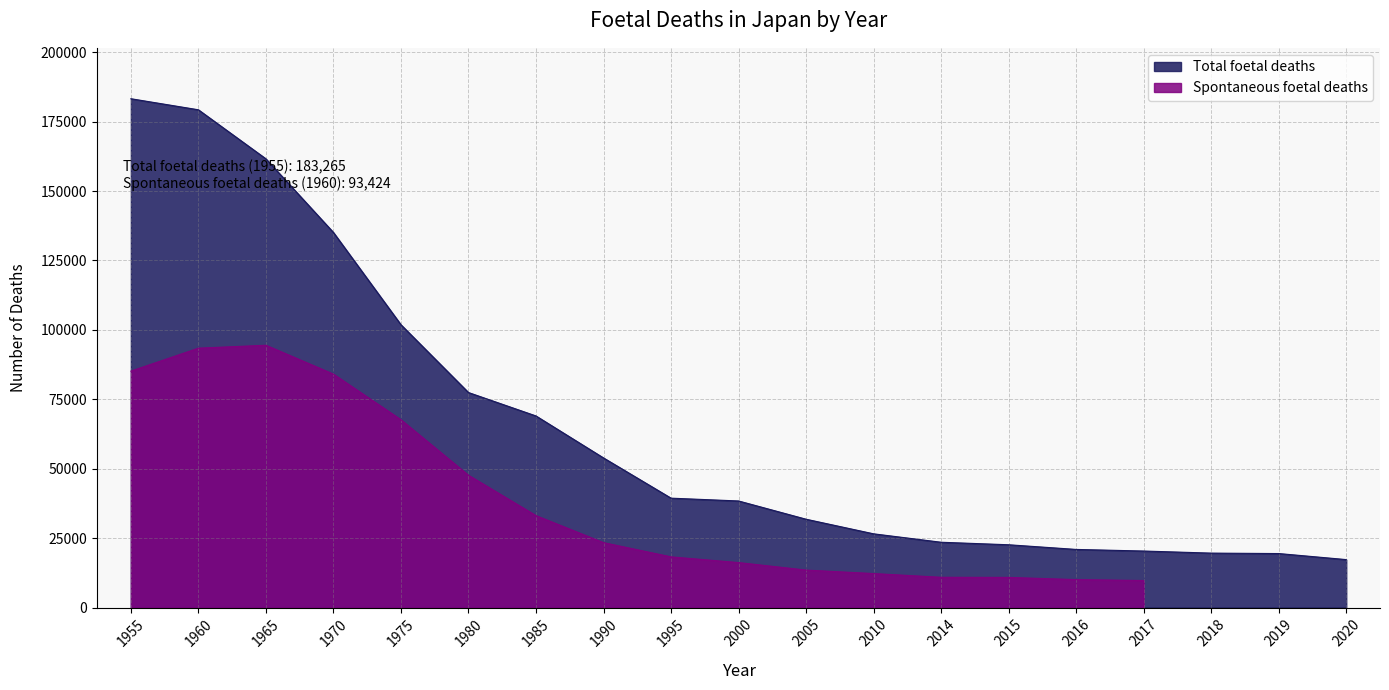

What is the smallest value displayed?

17278